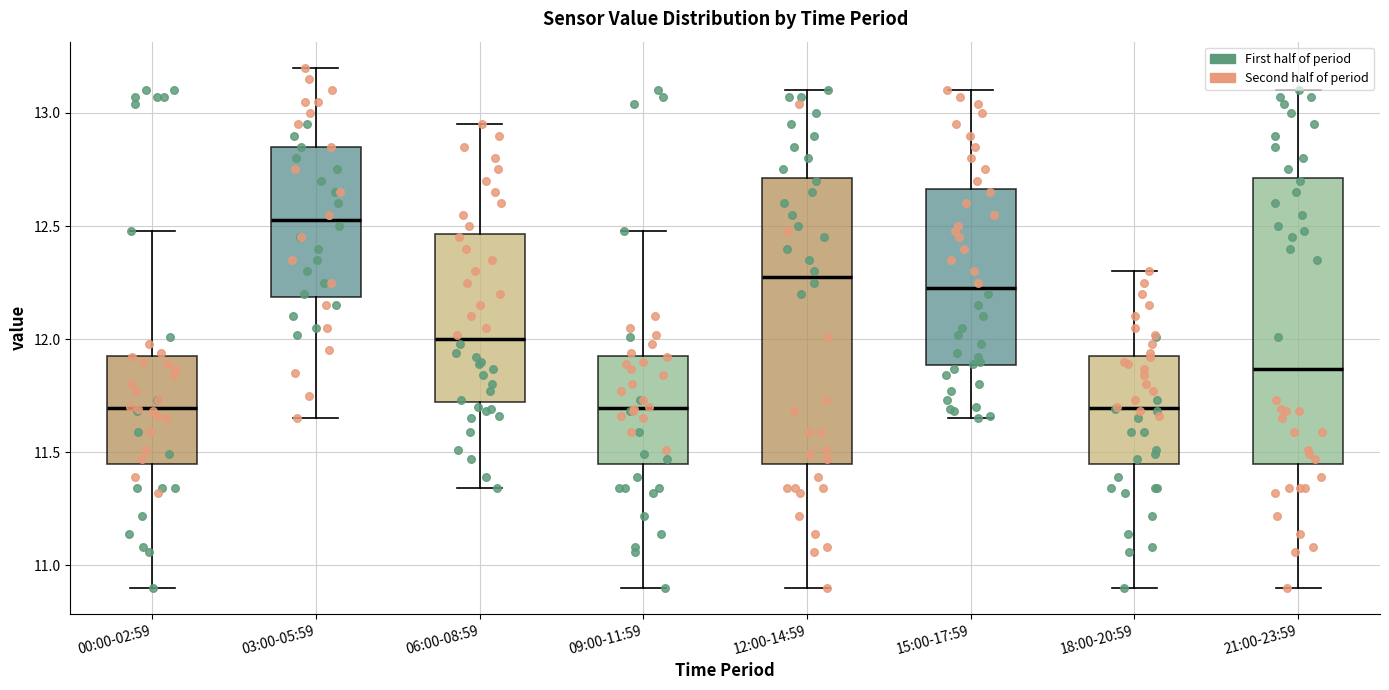

Where is the lower edge of the box for 15:00-17:59 on the y-axis? The values are not printed on the chart, so give them approximately, as read against the axis.

11.90